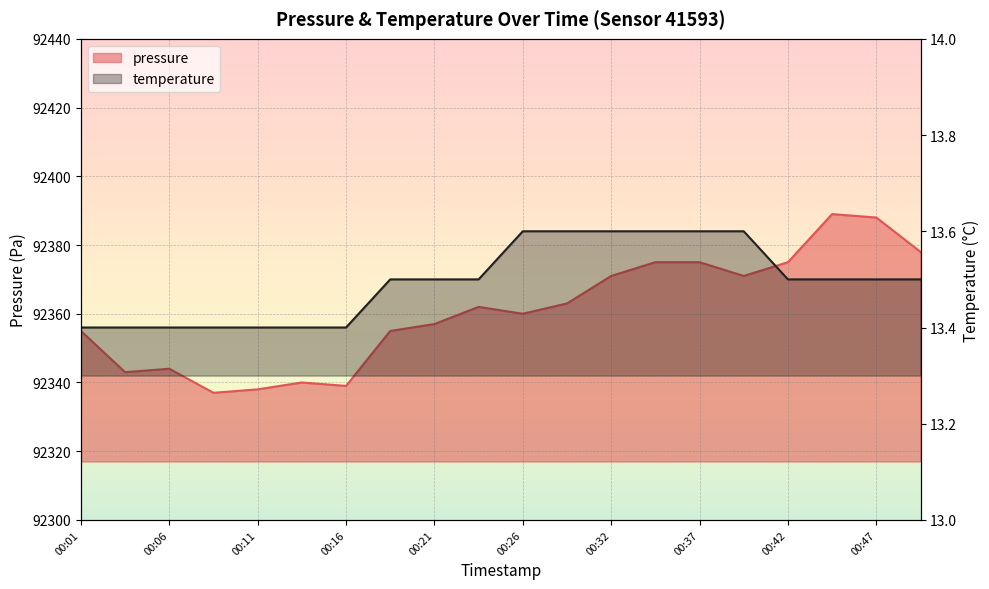

Rank the categories by pressure value from highest to lowest.

00:44, 00:47, 00:49, 00:34, 00:37, 00:42, 00:32, 00:39, 00:29, 00:24, 00:26, 00:21, 00:01, 00:19, 00:06, 00:04, 00:14, 00:16, 00:11, 00:09